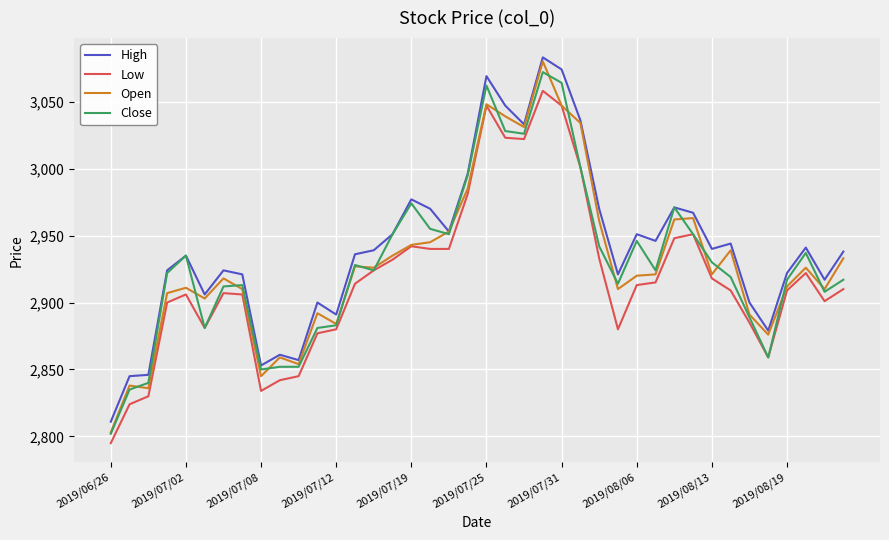

What are all the series names shown in the legend?

High, Low, Open, Close